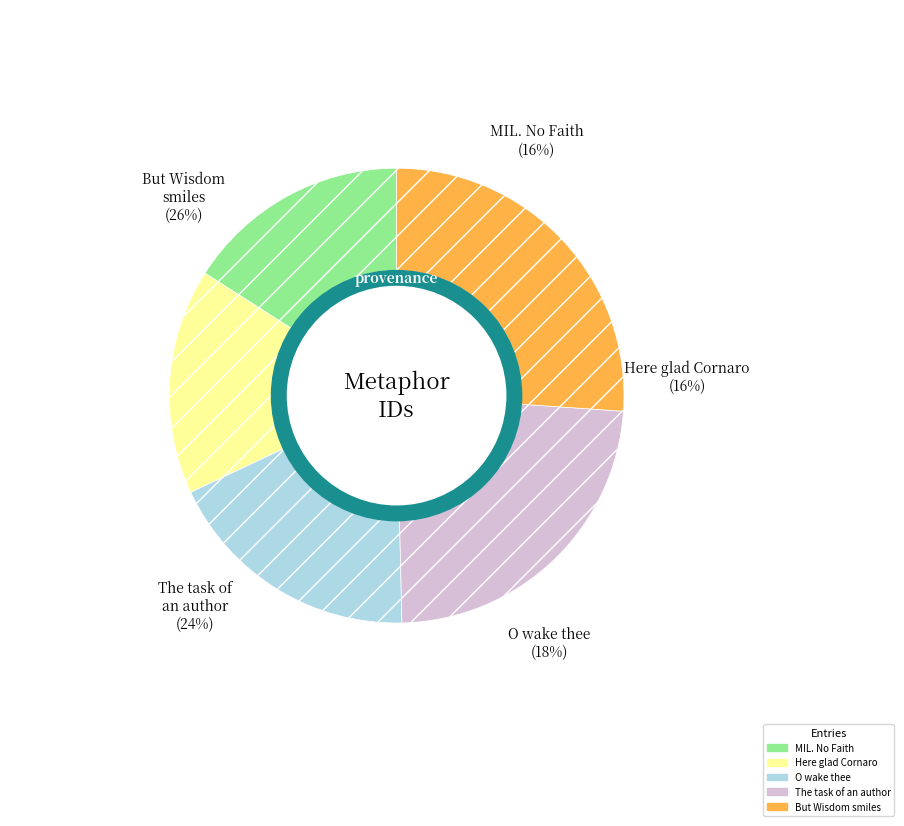

Which category has the biggest portion of the pie?

But Wisdom smiles